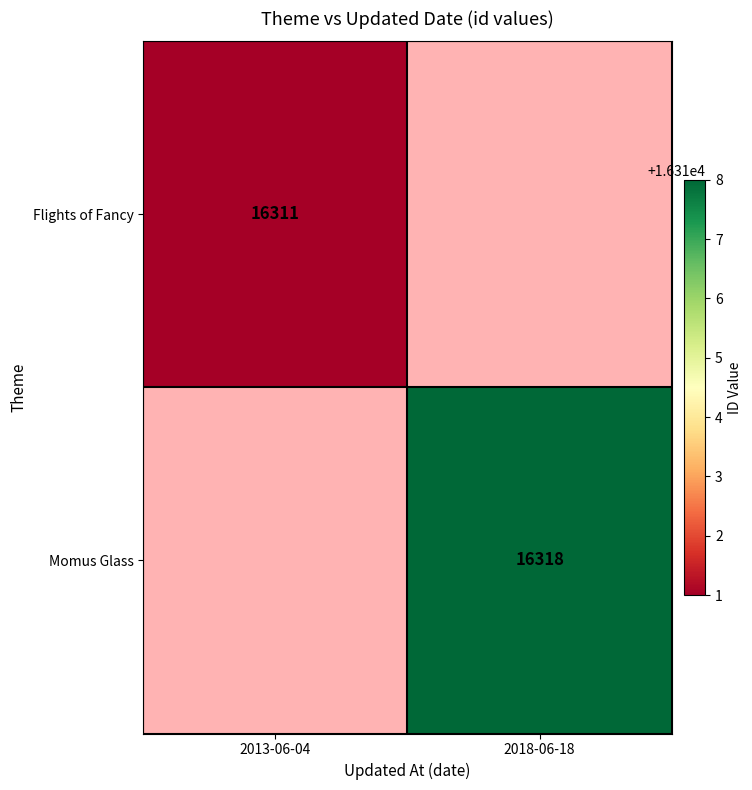

The Flights of Fancy series shows 5194 at 2013-06-04. True or false?

False